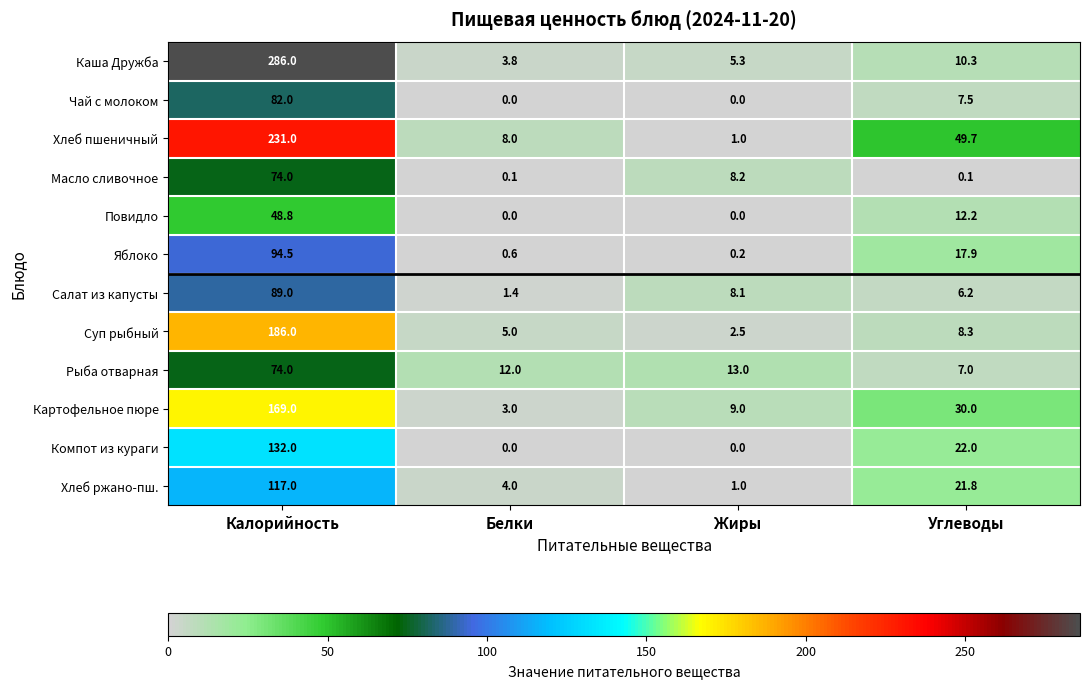

What is the total value across all series at Углеводы?

193.0